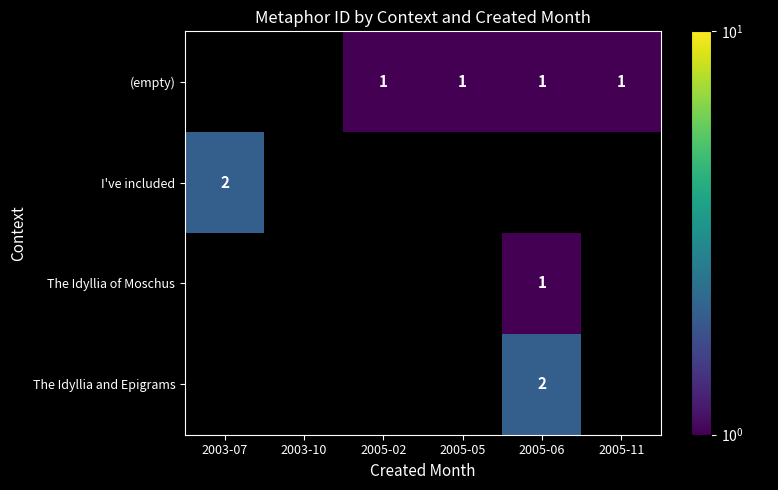

Rank the categories by (empty) value from lowest to highest.

2003-07, 2003-10, 2005-02, 2005-05, 2005-06, 2005-11